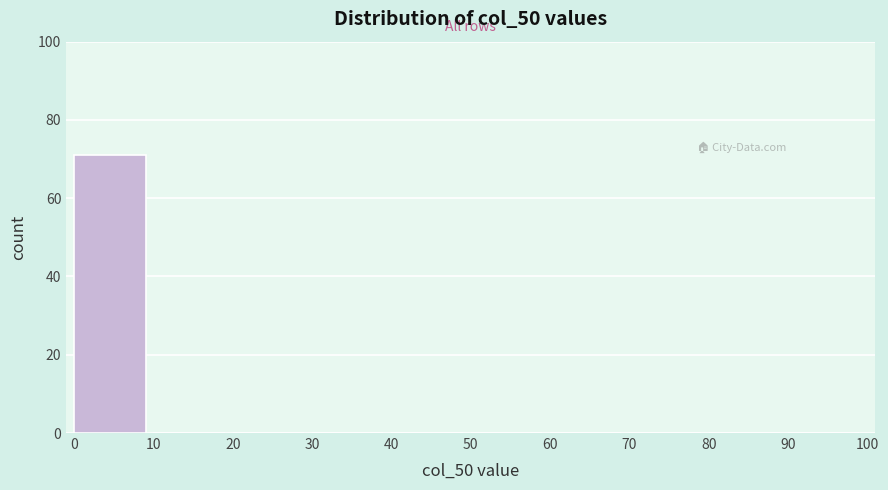

Reading left to right, extract all data points from this chart.

0=71	10=0	20=0	30=0	40=0	50=0	60=0	70=0	80=0	90=0